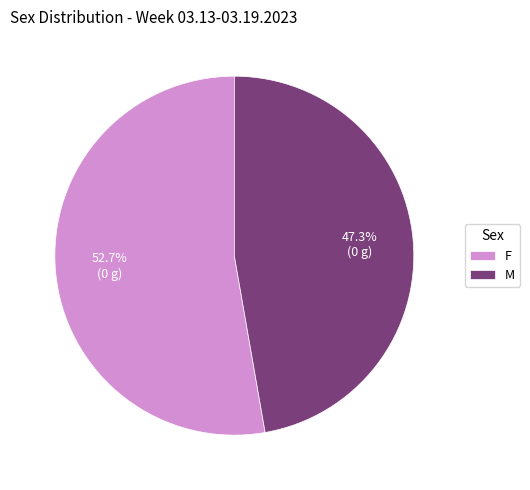

How many segments does this pie chart have?

2